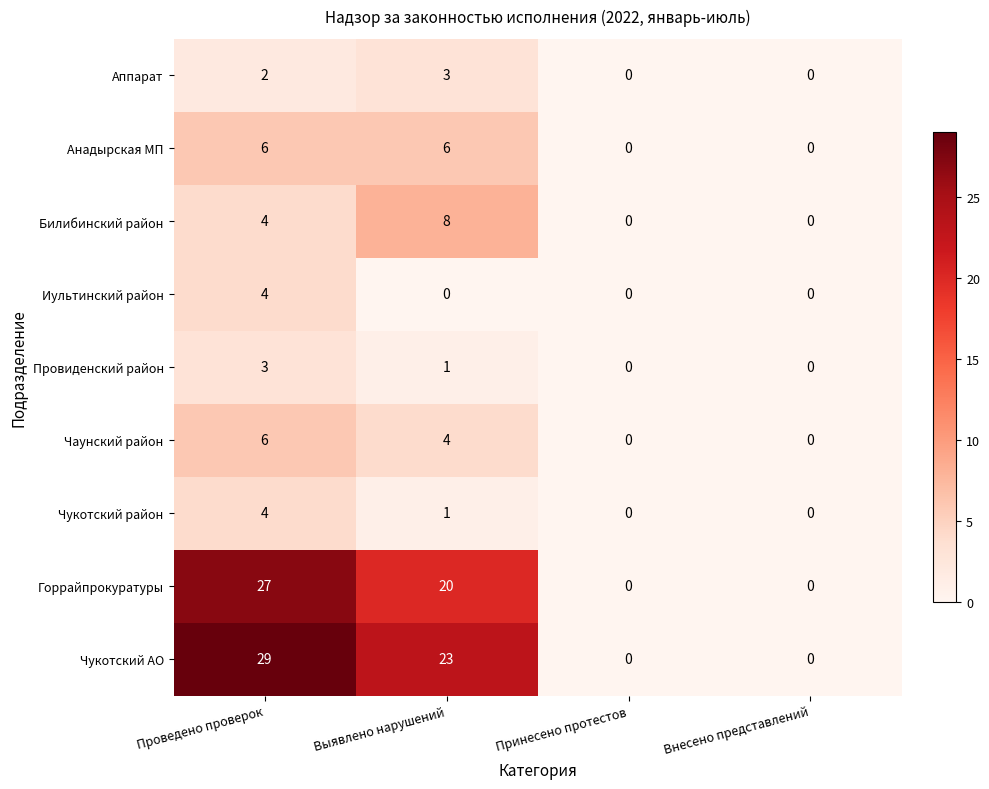

At which category is the sum across all series the highest?

Проведено проверок